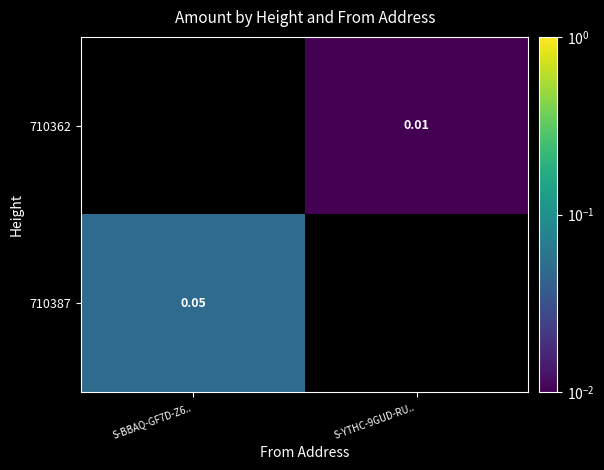

Is the value of 710387 at S-BBAQ-GF7D-Z6.. greater than the value of 710362 at S-YTHC-9GUD-RU..?

Yes